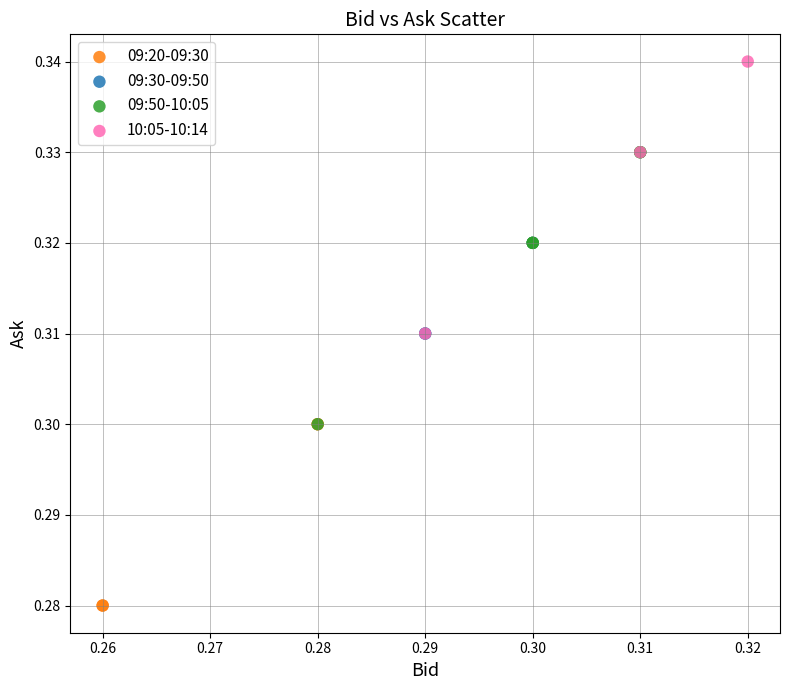

Which series contains the lowest Y value?

09:20-09:30